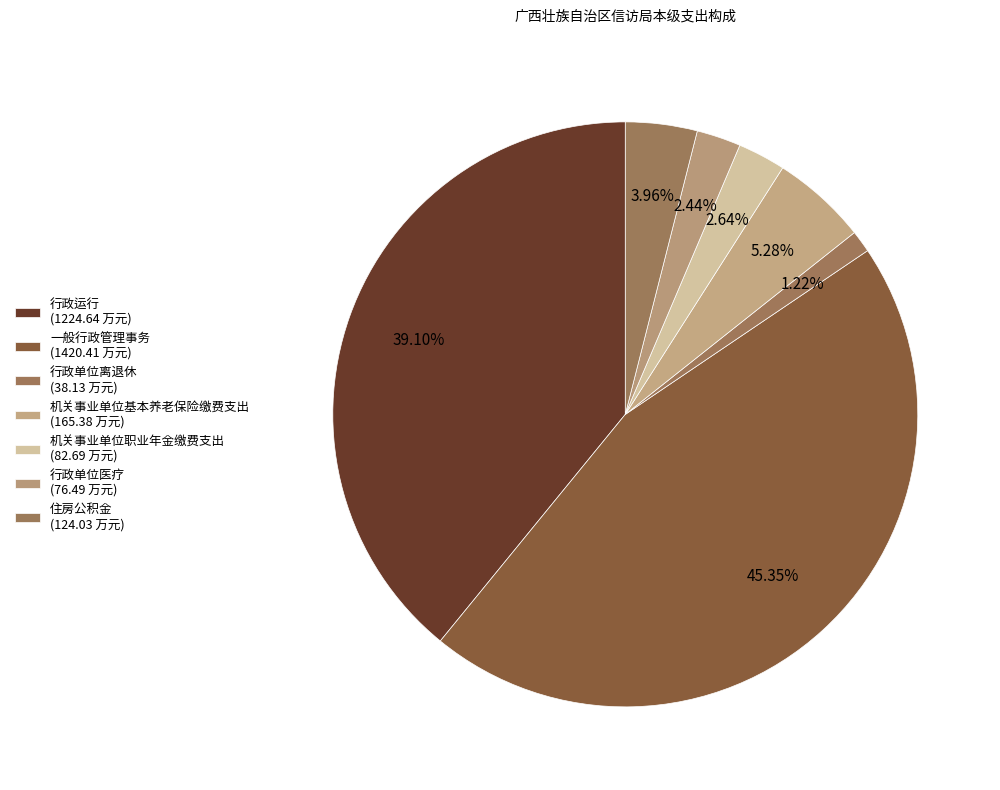

Count the number of slices in the pie.

7